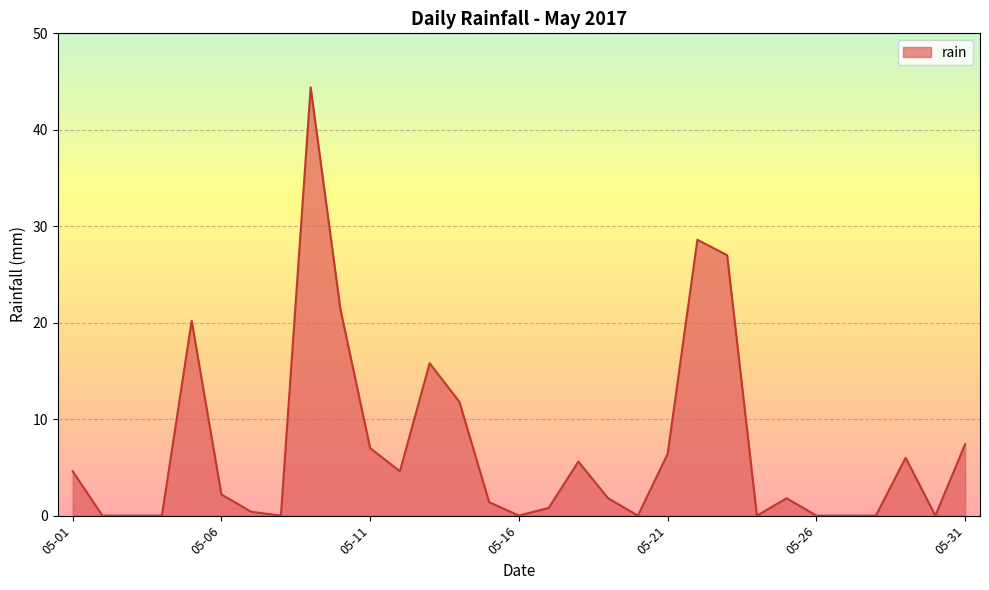

What is the maximum value shown in the chart?

44.4